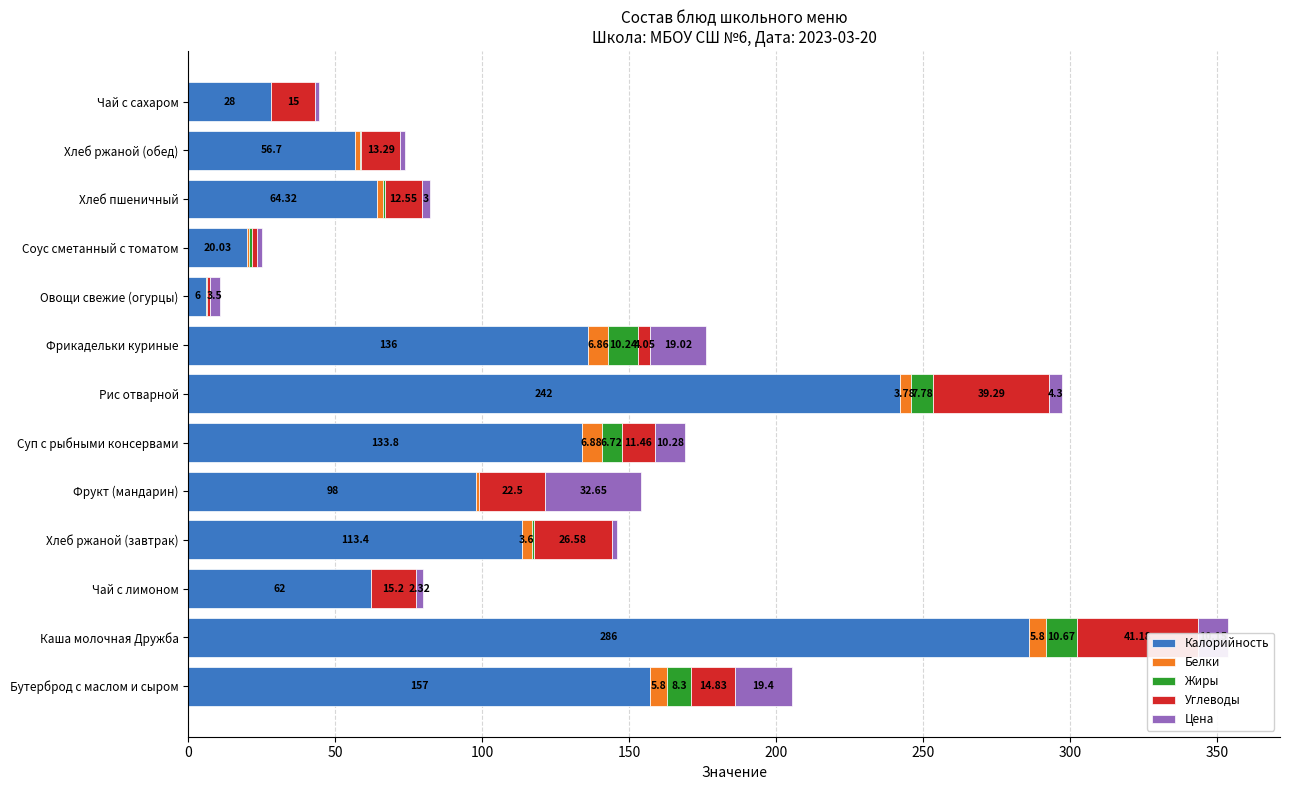

What is the difference between the second highest and second lowest values in the Белки series?

6.7